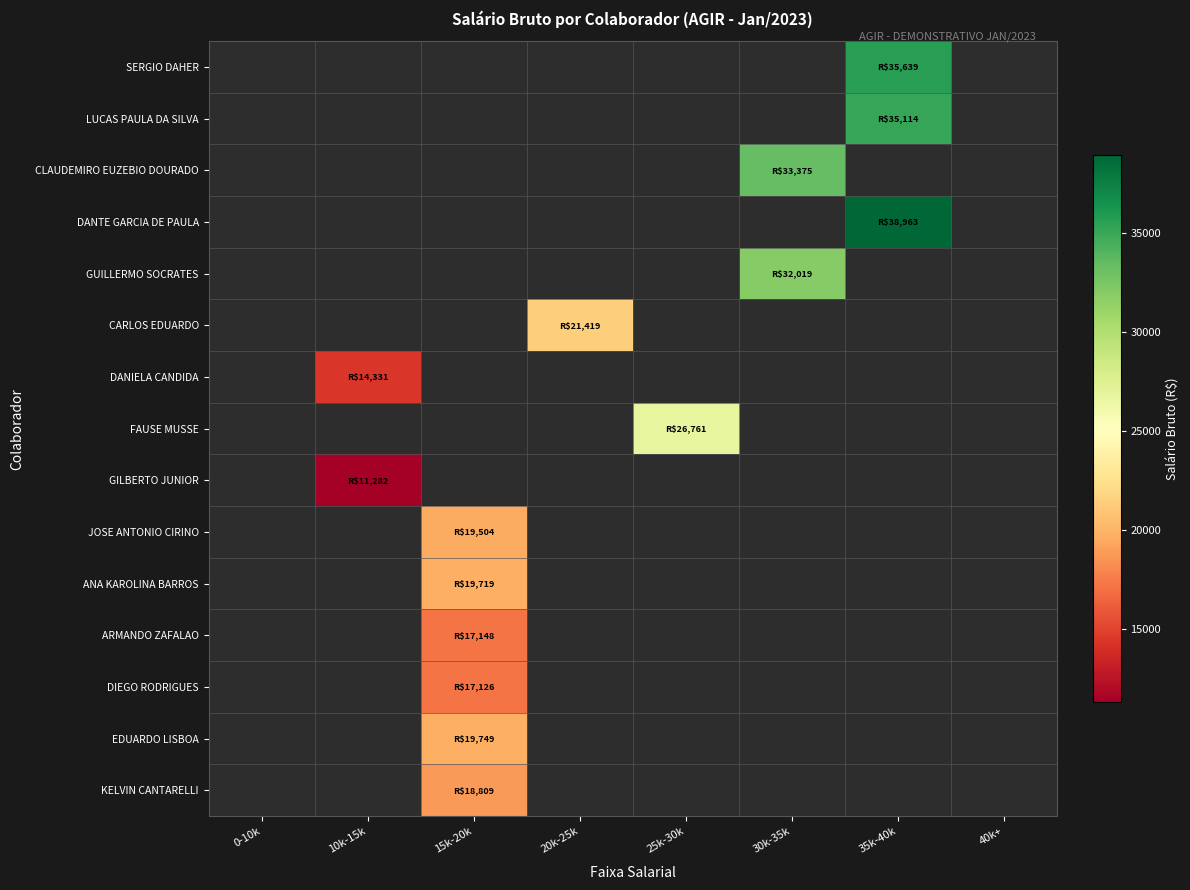

Which category has the lowest value across all series?

10k-15k